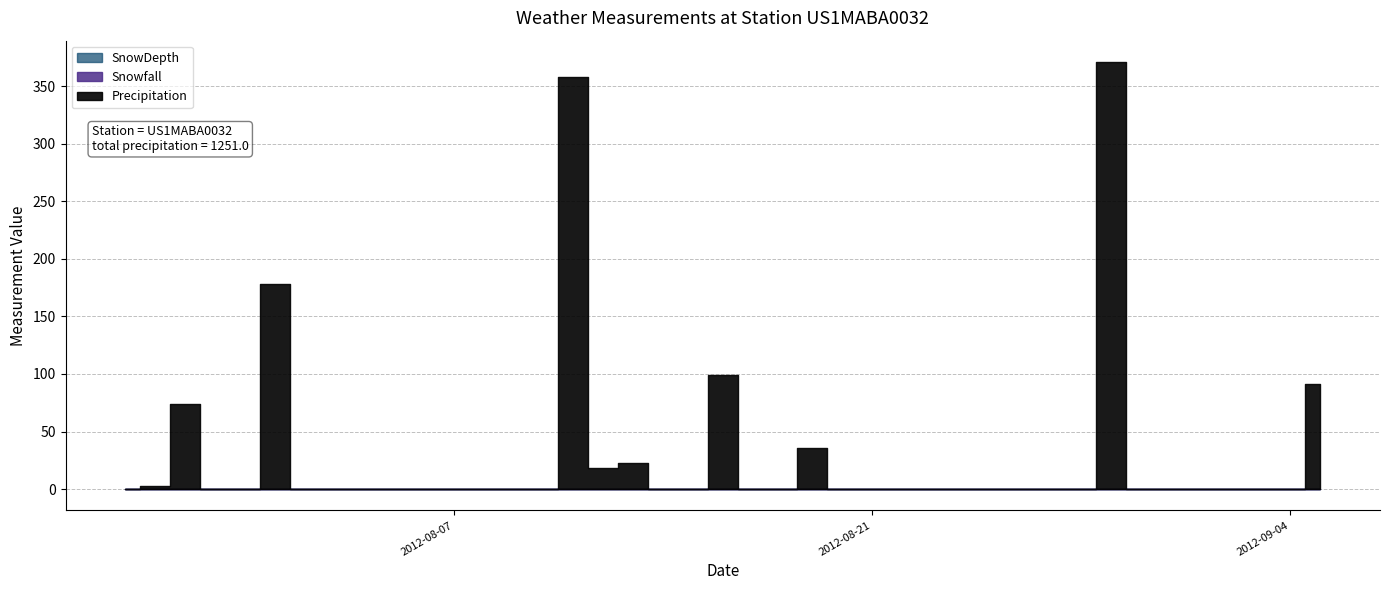

Which category has the lowest value in the SnowDepth series?

2012-07-27